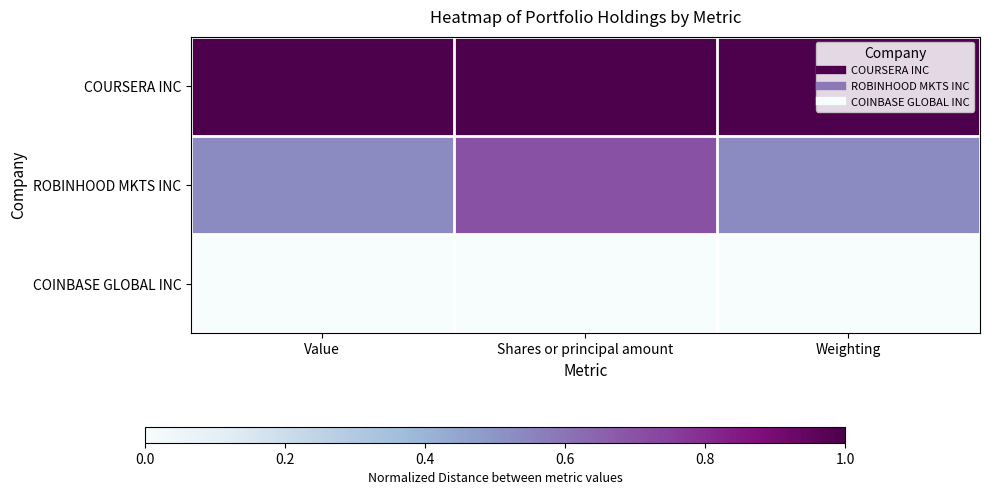

How many distinct data groups are displayed?

3